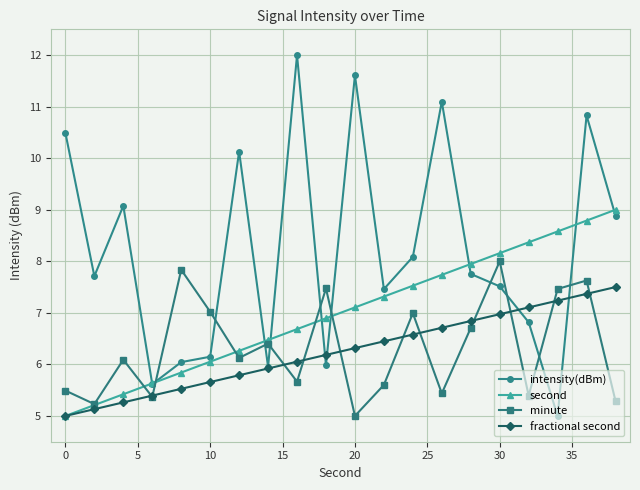

What is the difference between the second highest and minimum values in the intensity(dBm) series?

6.6